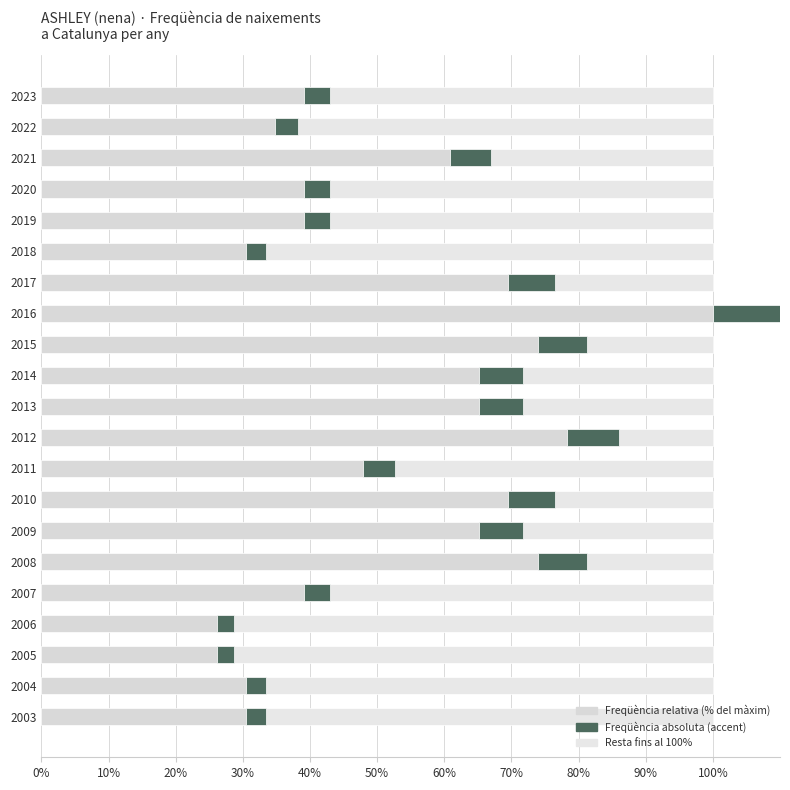

Between 2009 and 2008, which series saw the biggest shift?

Freqüència relativa (% del màxim)